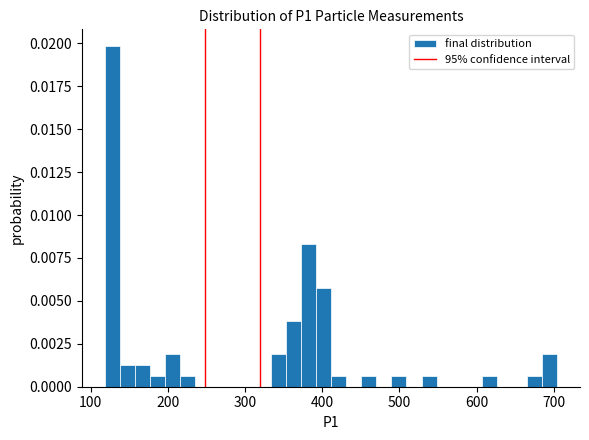

Read against the x-axis, roughly where is the centre of the tallest bar?

130